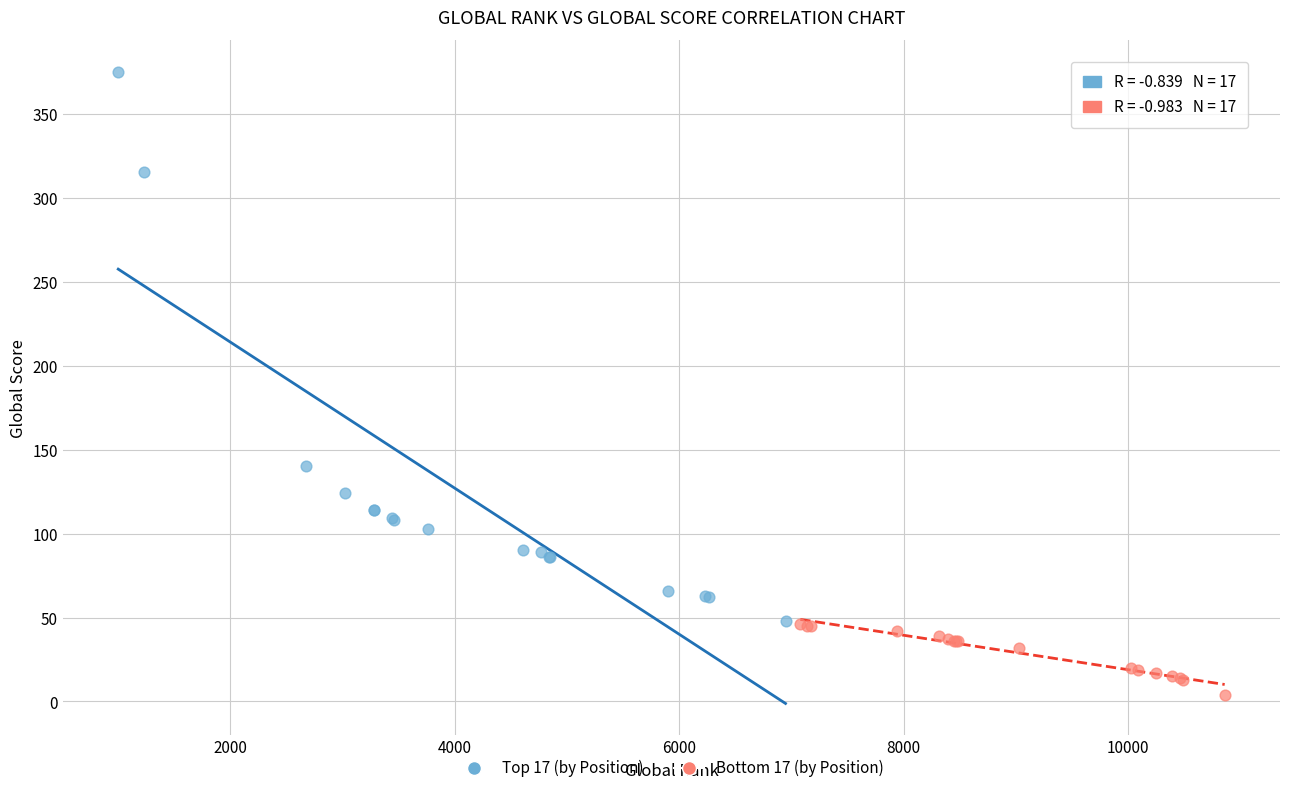

Which series reaches the maximum Y coordinate?

Top 17 (by Position)